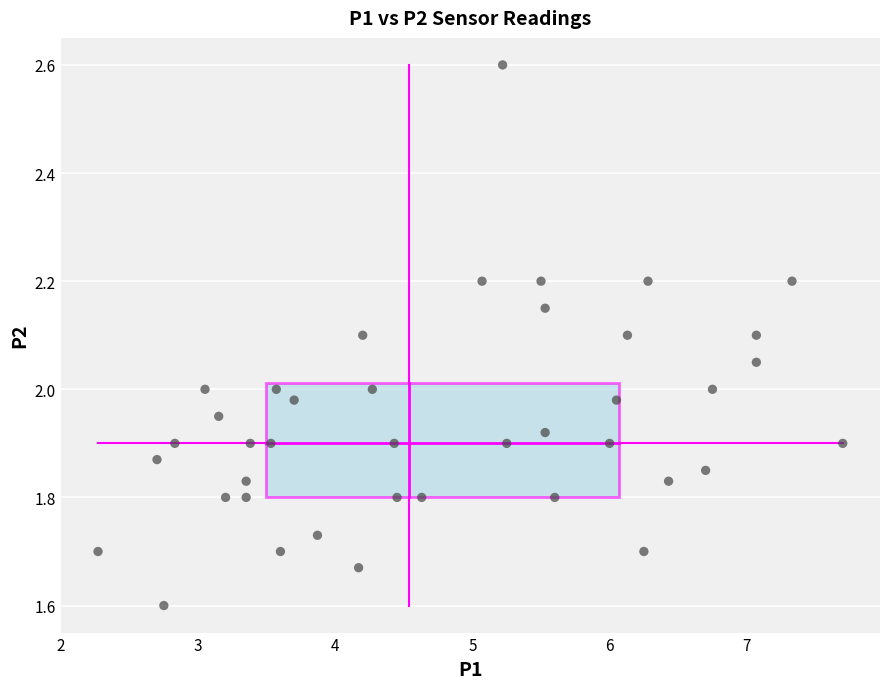

What is the range of Y values (max minus min)?

1.0